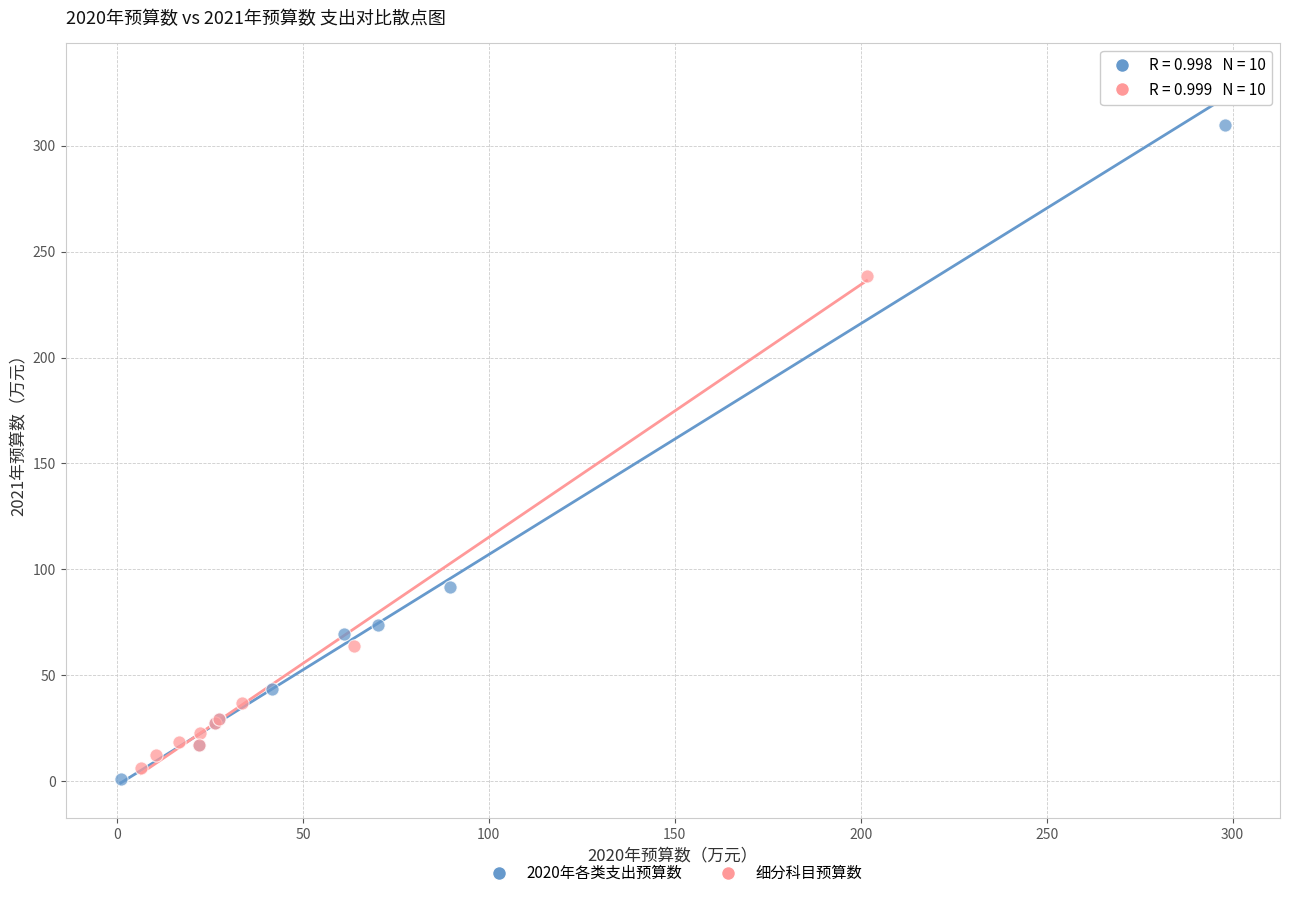

Which series has the largest Y range (max minus min)?

2020年各类支出预算数